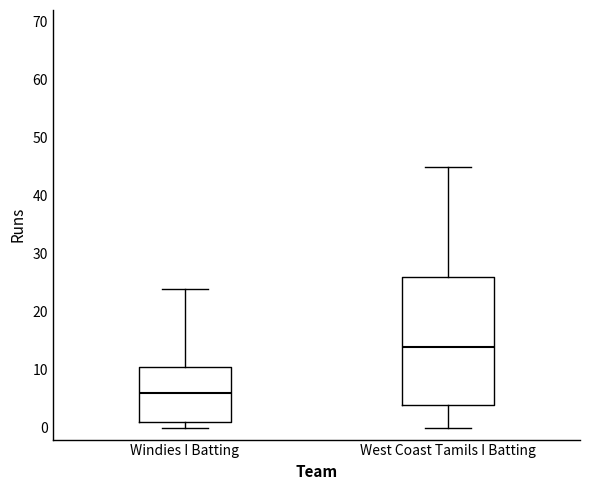

Which box's median line is the highest?

West Coast Tamils I Batting